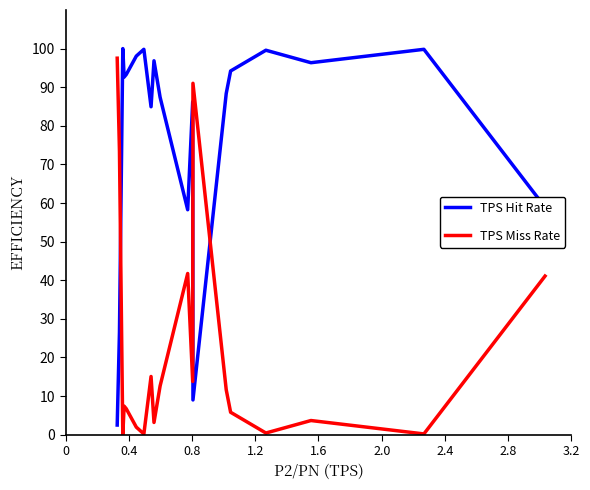

How many lines are shown in the chart?

2